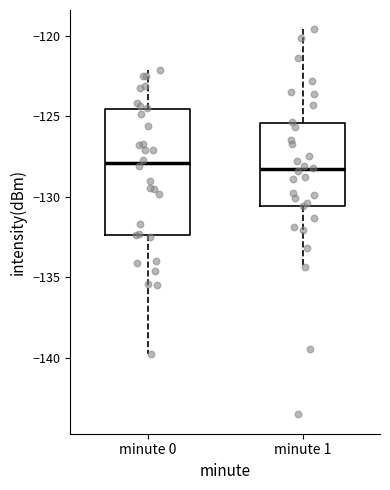

Reading left to right, read every box against the y-axis: the position of its median line, the range the box covers, and the ends of its whiskers. The values are not printed on the chart, so give them approximately, as read against the axis.

minute 0: median -128.0, box -132.5 to -124.5, whiskers -140.0 to -122.0
minute 1: median -128.5, box -130.5 to -125.5, whiskers -134.5 to -119.5